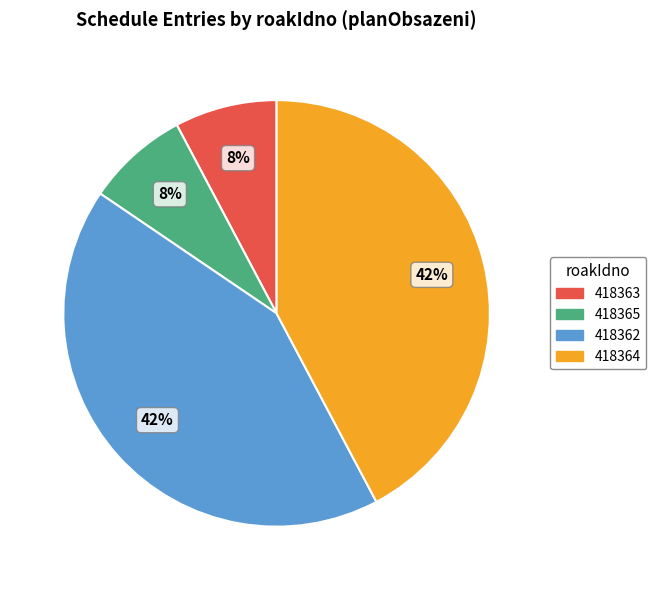

Does 418365 represent more than half of the total?

No